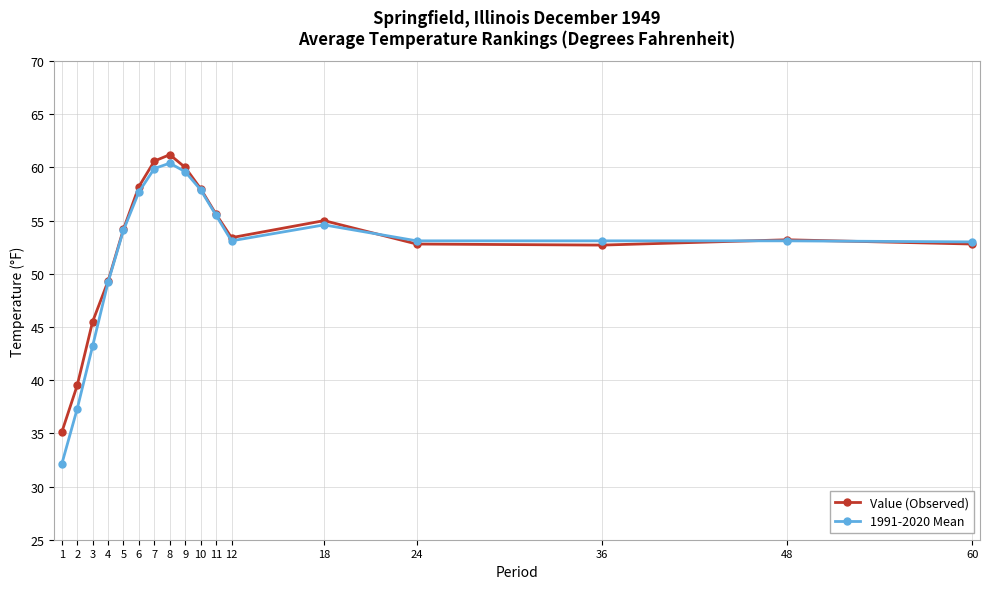

True or false: Value (Observed) has more than 0 points higher than both neighbors.

True